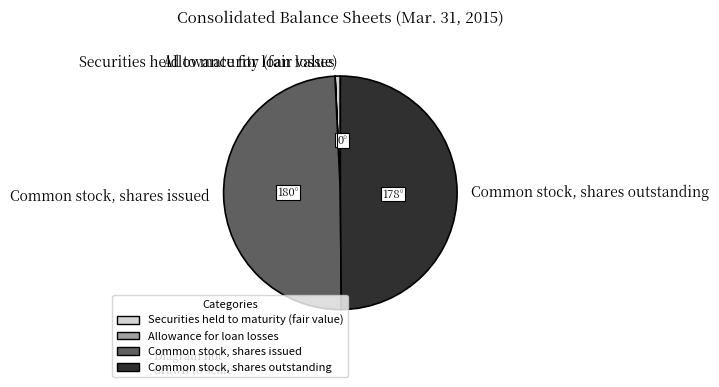

Approximately how many times larger is the value at Common stock, shares issued compared to Securities held to maturity (fair value)?

69.0